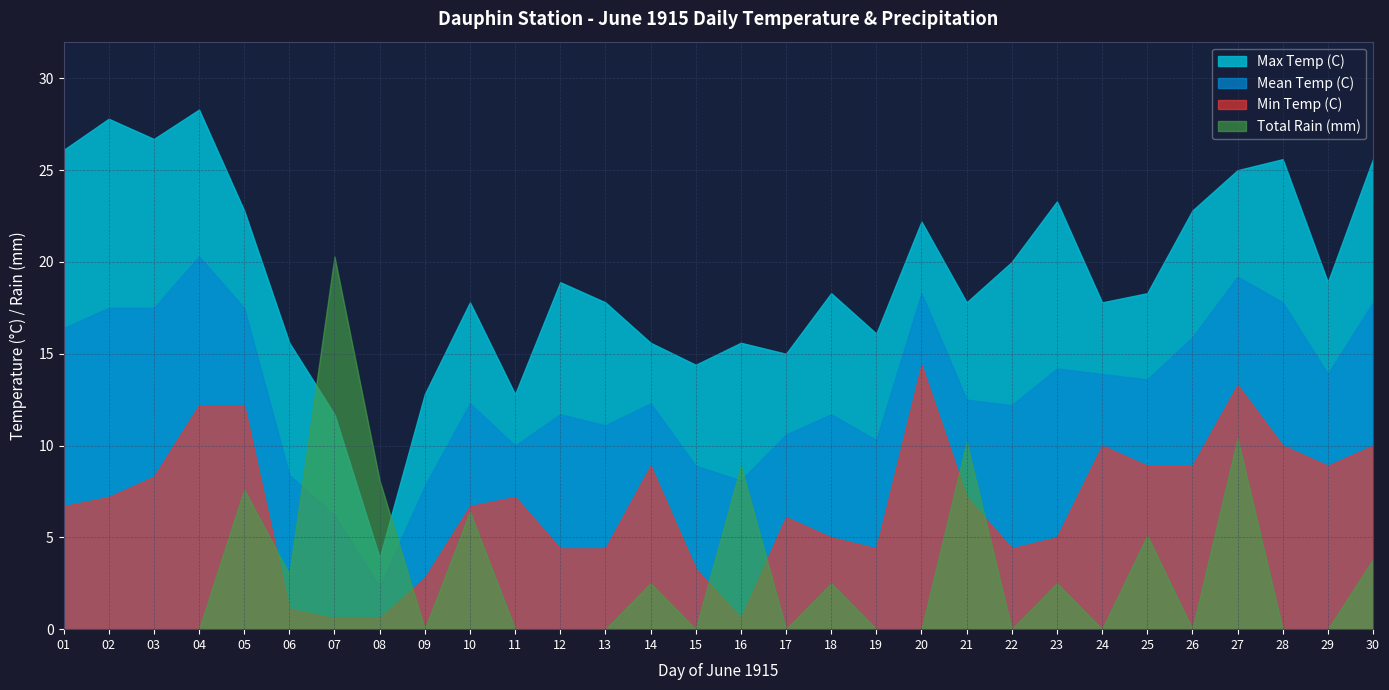

Where is the first local maximum for Min Temp (C)?

11